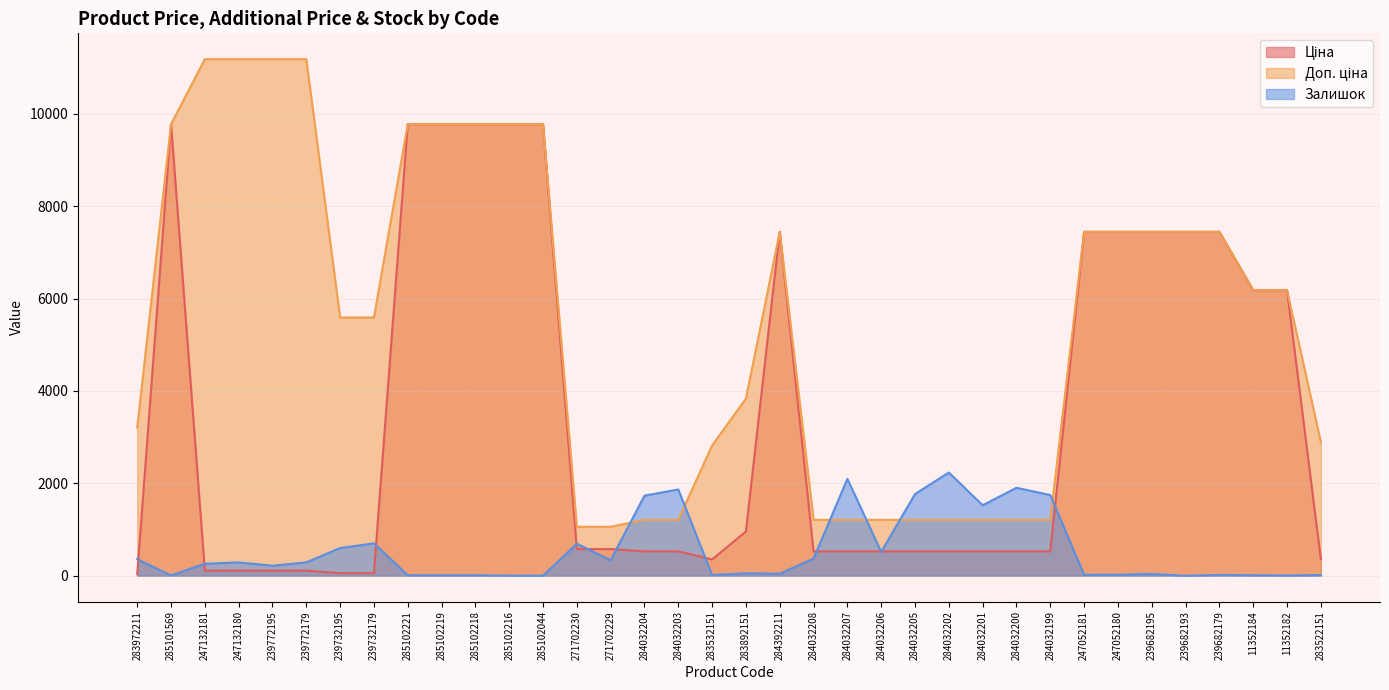

What is the maximum value shown in the chart?

11182.0